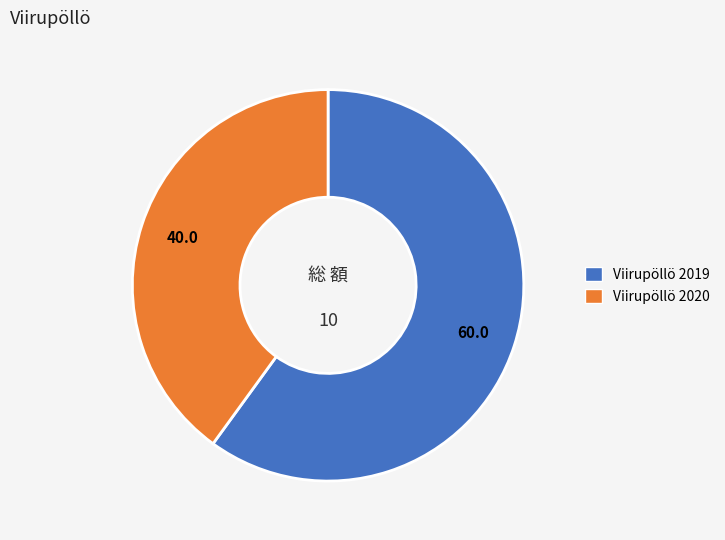

Between Viirupöllö 2019 and Viirupöllö 2020, which is larger?

Viirupöllö 2019